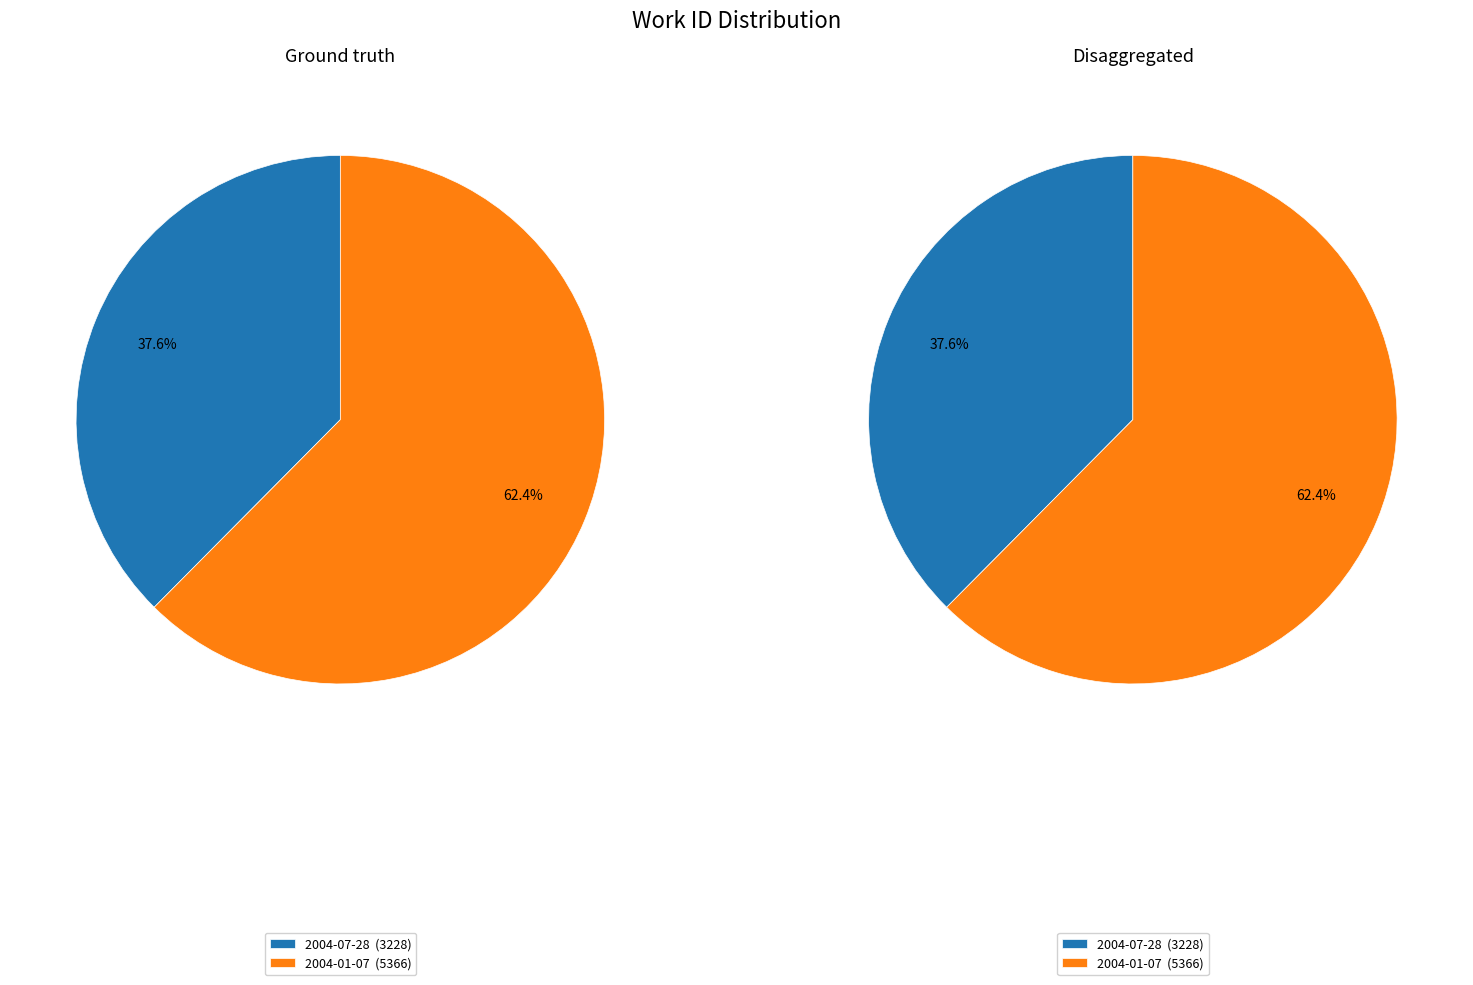

To the nearest percent, what is the average slice percentage?

50%